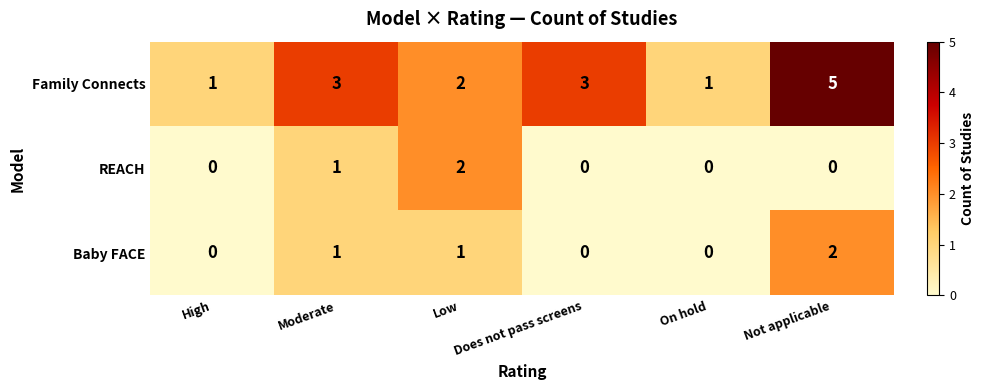

Is it true that Family Connects equals 5 at Moderate?

False